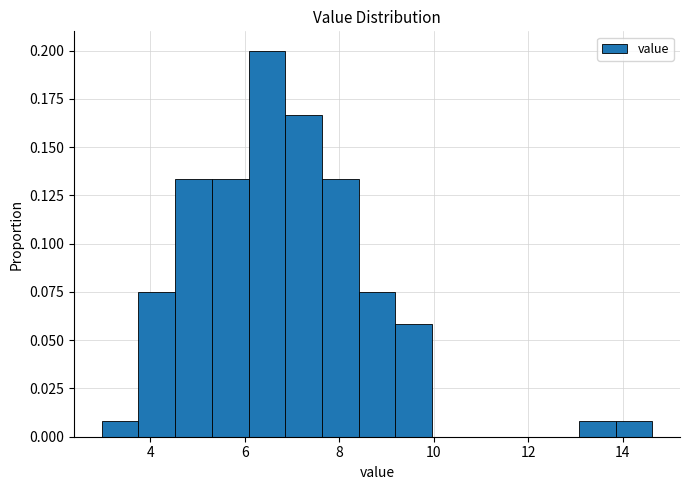

Read against the x-axis, roughly where is the centre of the tallest bar?

6.4